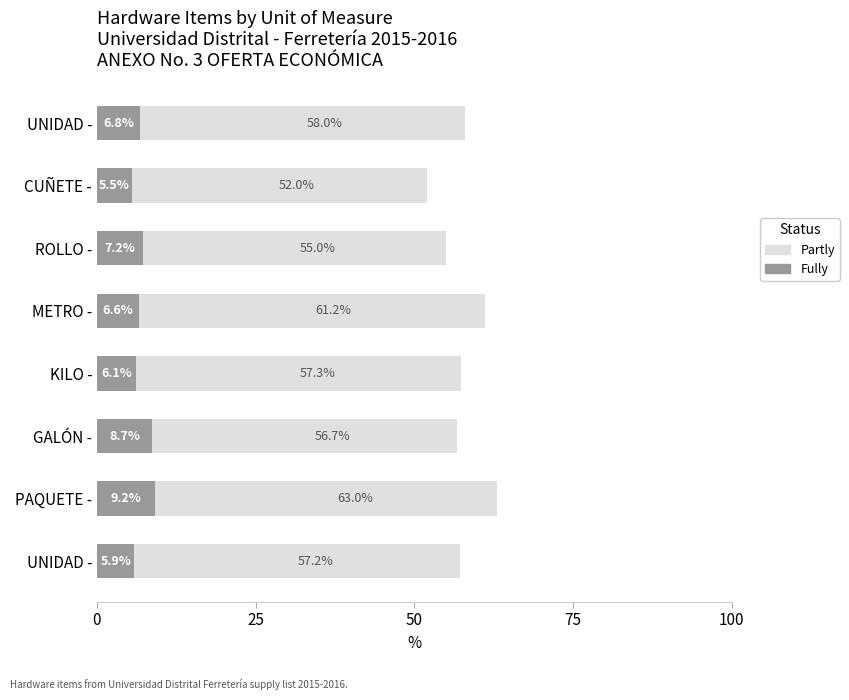

List the series in order of their overall mean, highest first.

Partly, Fully